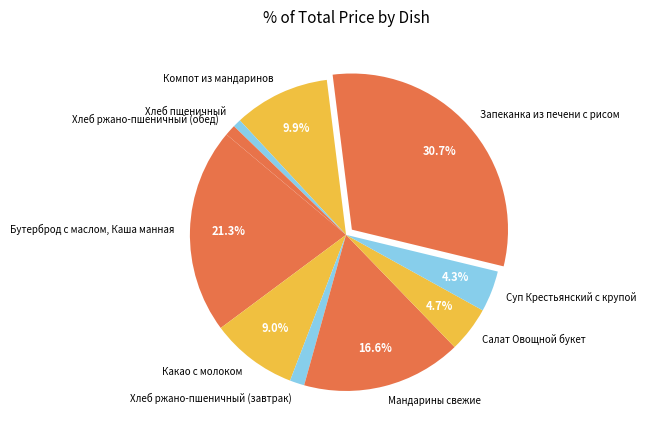

Is the sum of Мандарины свежие and Хлеб ржано-пшеничный (завтрак) greater than half?

No